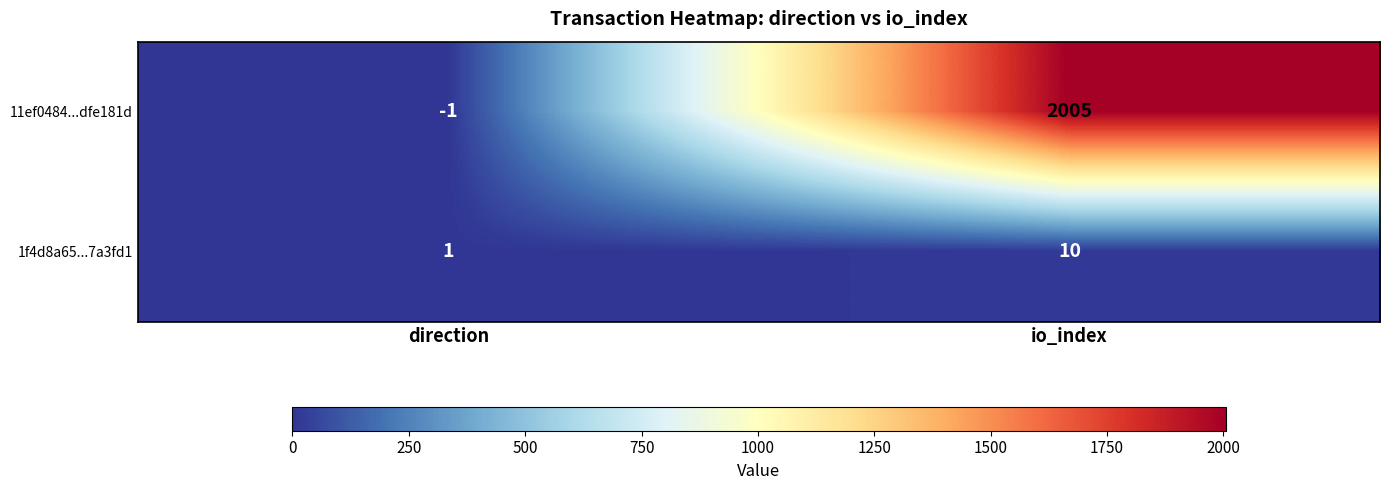

Which series changed the most between direction and io_index?

11ef0484...dfe181d